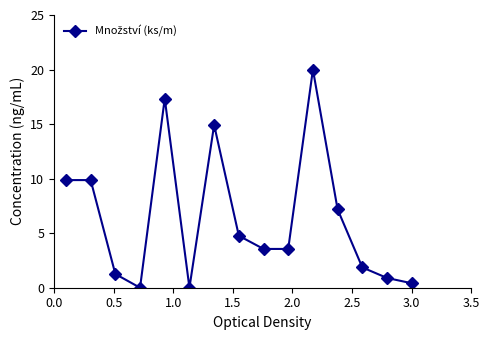

Count the number of data series in this chart.

1